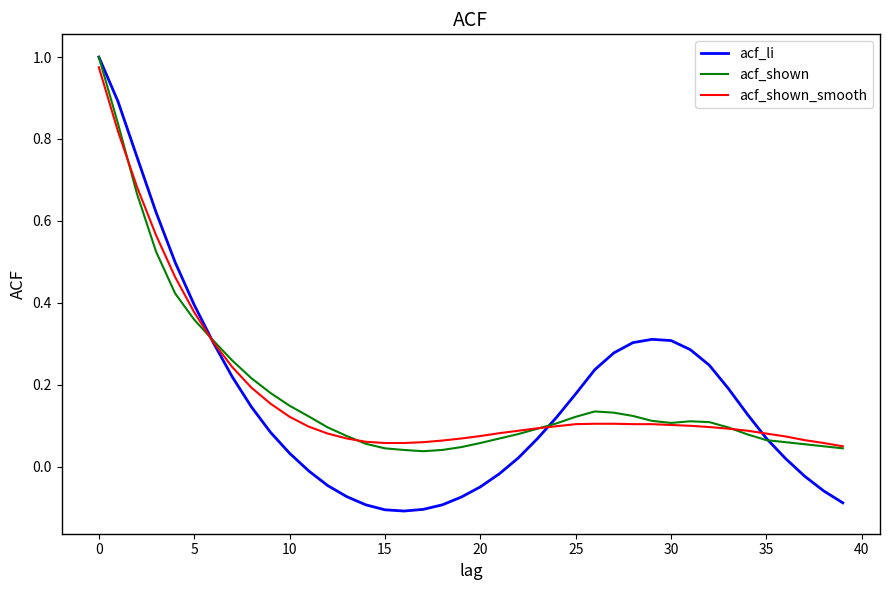

Which series has the largest range (max minus min)?

acf_li